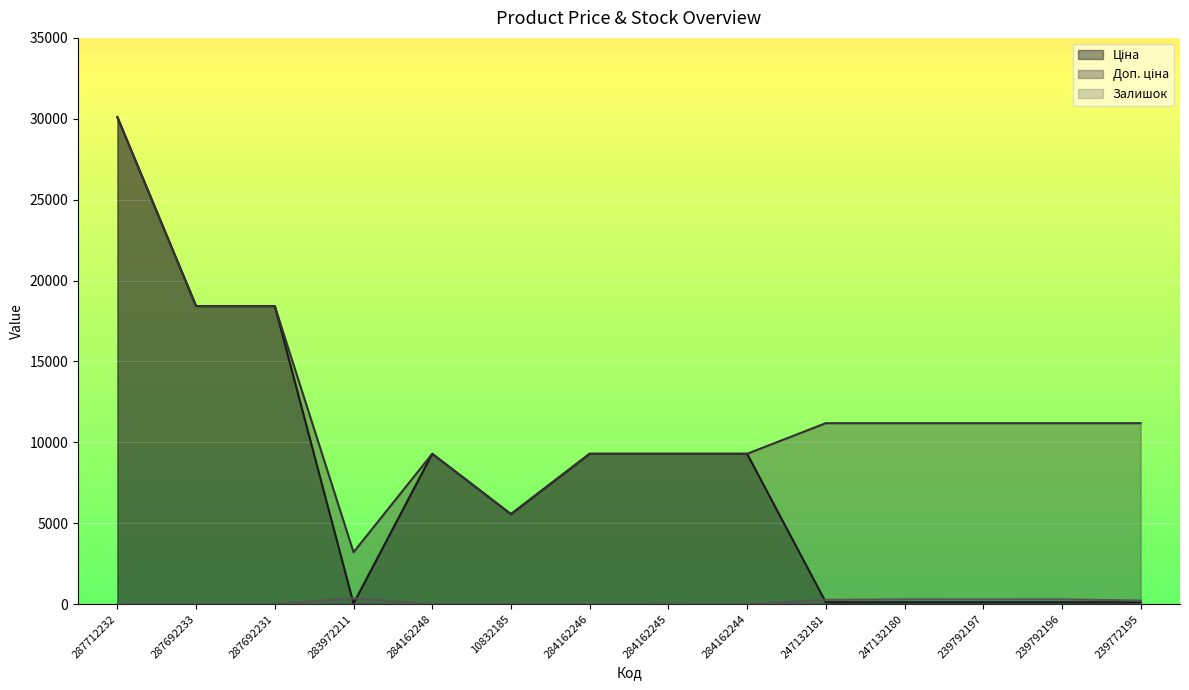

Read the Ціна value at 284162246.

9290.5